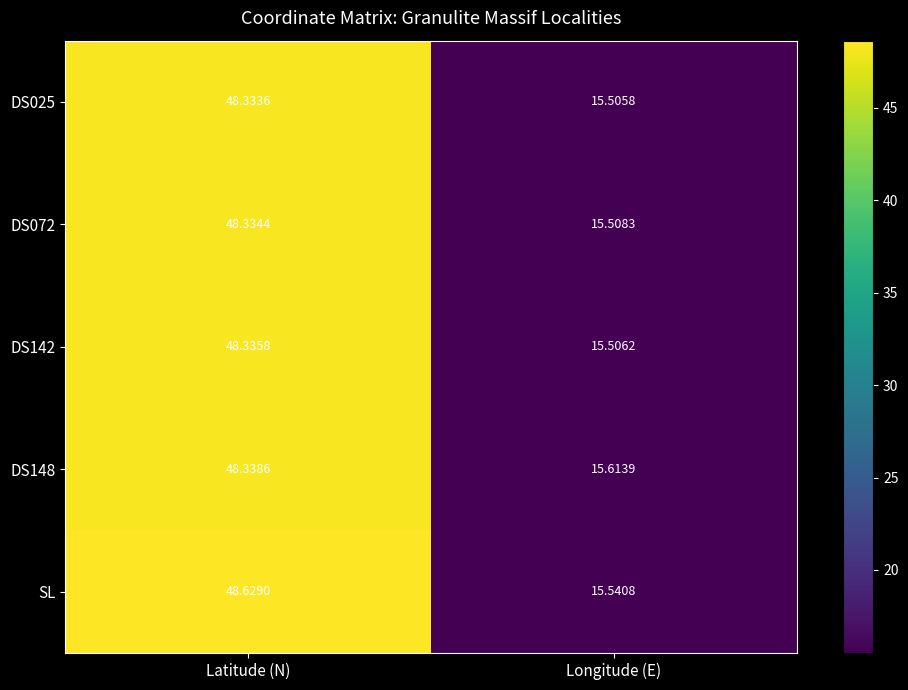

List the labels in order of SL value, smallest first.

Longitude (E), Latitude (N)